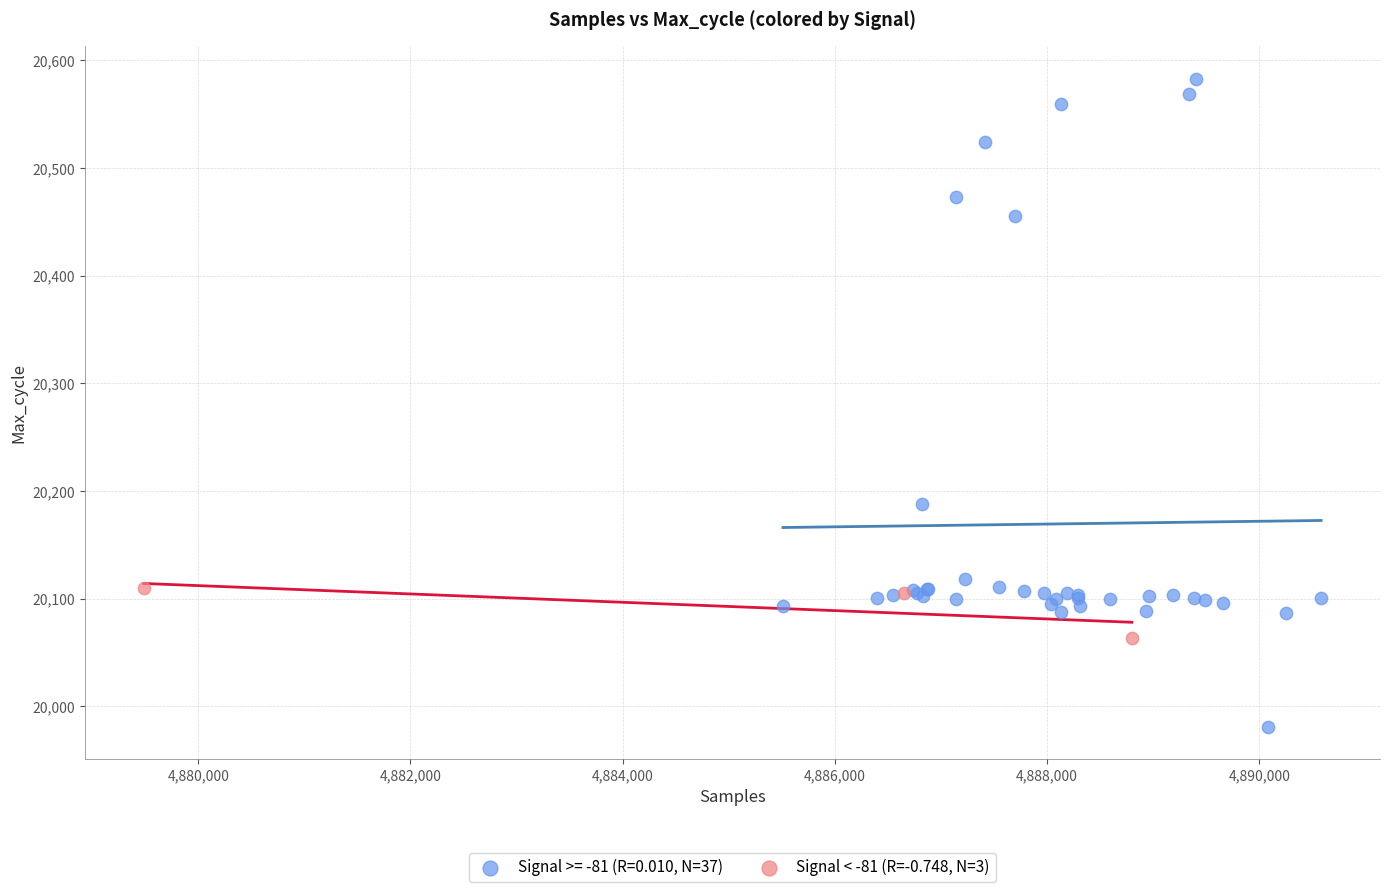

Which series contains the highest Y value?

Signal >= -81 (R=0.010, N=37)